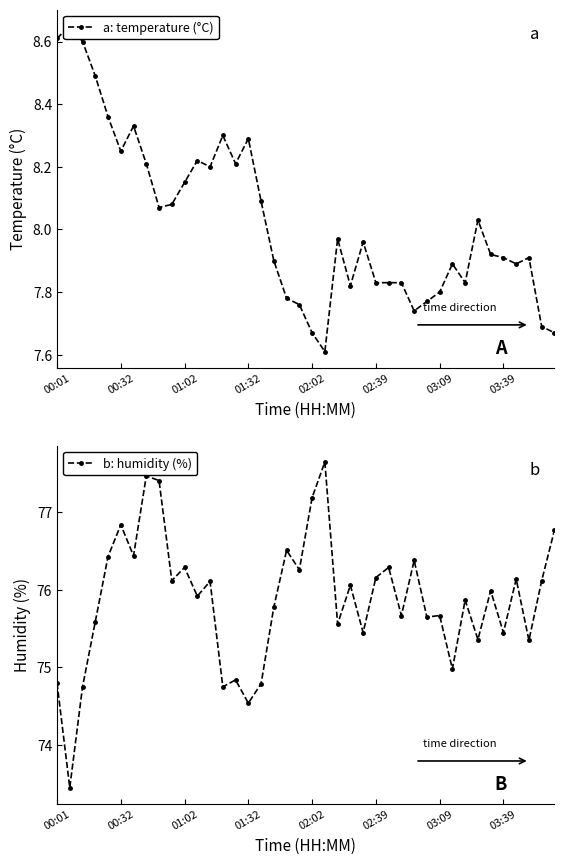

Does the chart display data point markers on the line(s)?

Yes